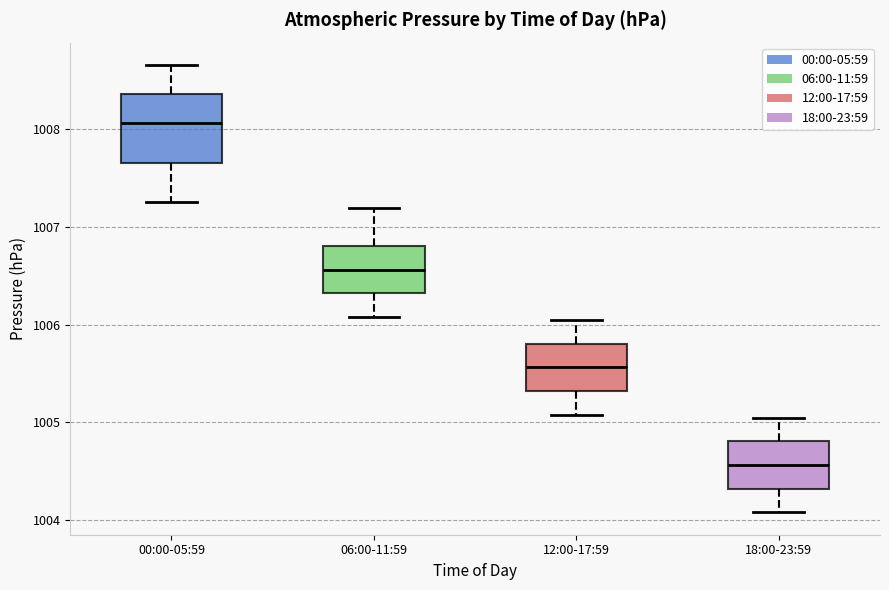

Which box's median line is the lowest?

18:00-23:59